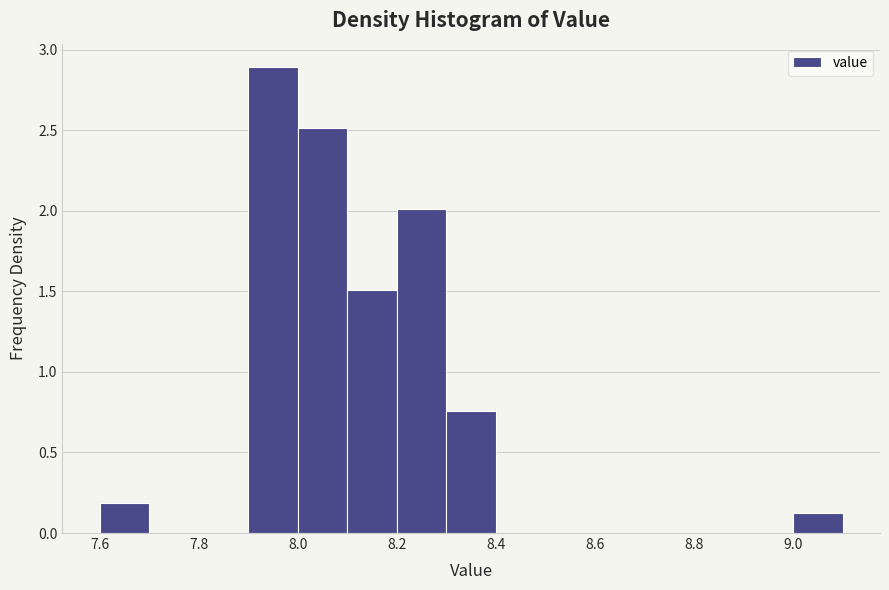

Reading left to right, transcribe this chart: for each bar, give the range it covers on the x-axis and its height. The values are not printed on the chart, so give them approximately, as read against the axis.

7.6 to 7.7: 0.20
7.7 to 7.8: 0
7.8 to 7.9: 0
7.9 to 8.0: 2.90
8.0 to 8.1: 2.50
8.1 to 8.2: 1.50
8.2 to 8.3: 2.00
8.3 to 8.4: 0.75
8.4 to 8.5: 0
8.5 to 8.6: 0
8.6 to 8.7: 0
8.7 to 8.8: 0
8.8 to 8.9: 0
8.9 to 9.0: 0
9.0 to 9.1: 0.15